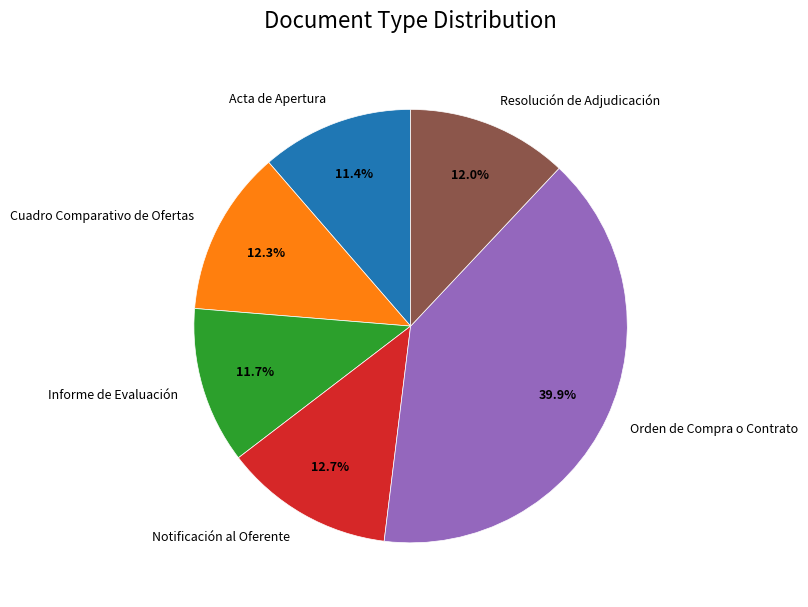

What percentage is NOT represented by Informe de Evaluación?

88.3%